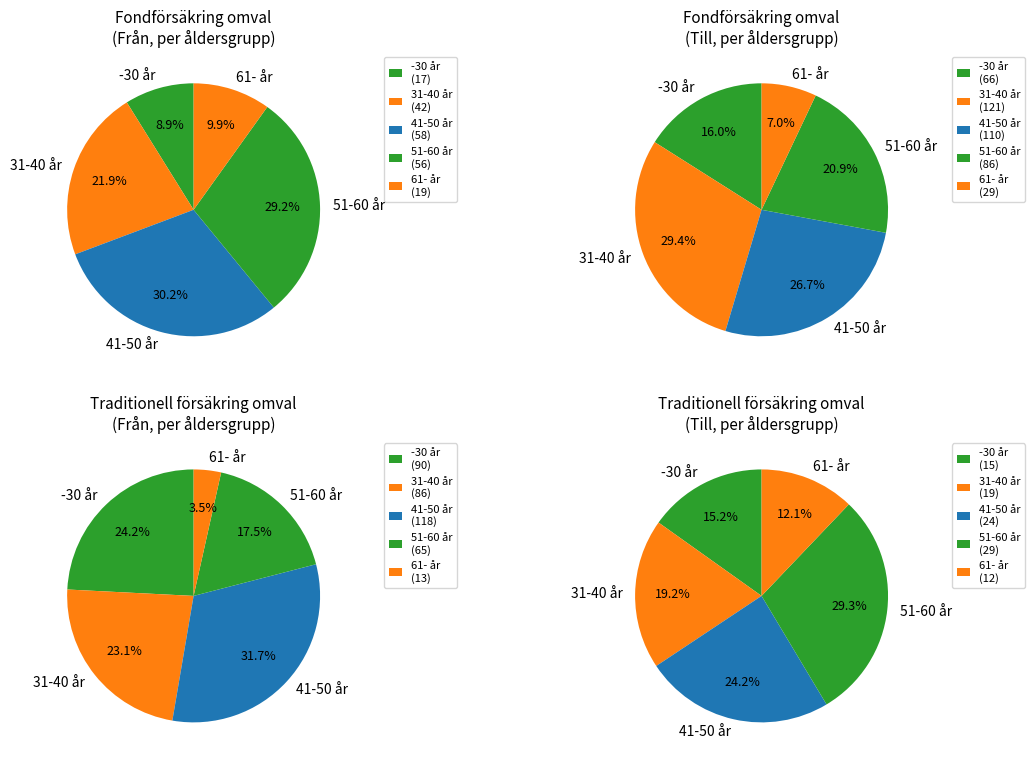

Rank the series by their maximum value, from lowest to highest.

Fondförsäkring, Traditionell försäkring